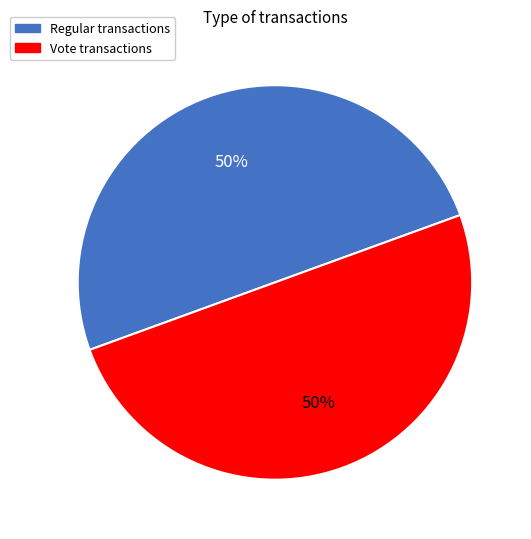

What percentage is the Vote slice, to the nearest percent?

50%